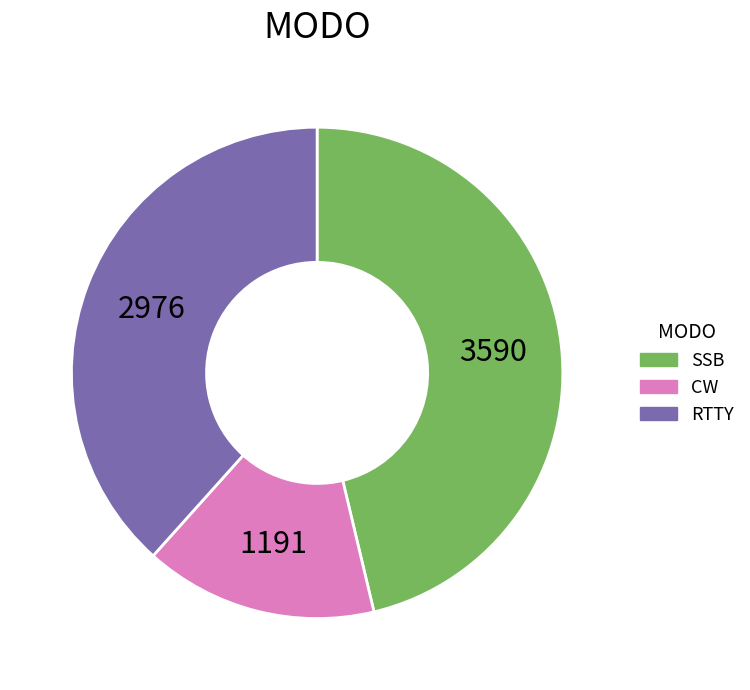

Approximately how many times larger is the value at SSB compared to RTTY?

1.2